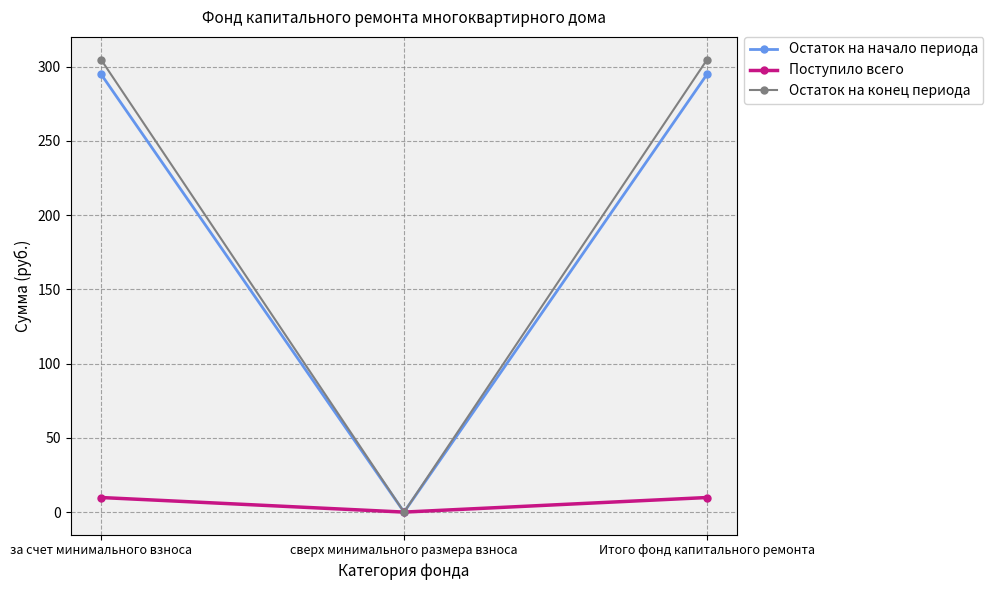

Which category has the lowest value across all series?

сверх минимального размера взноса